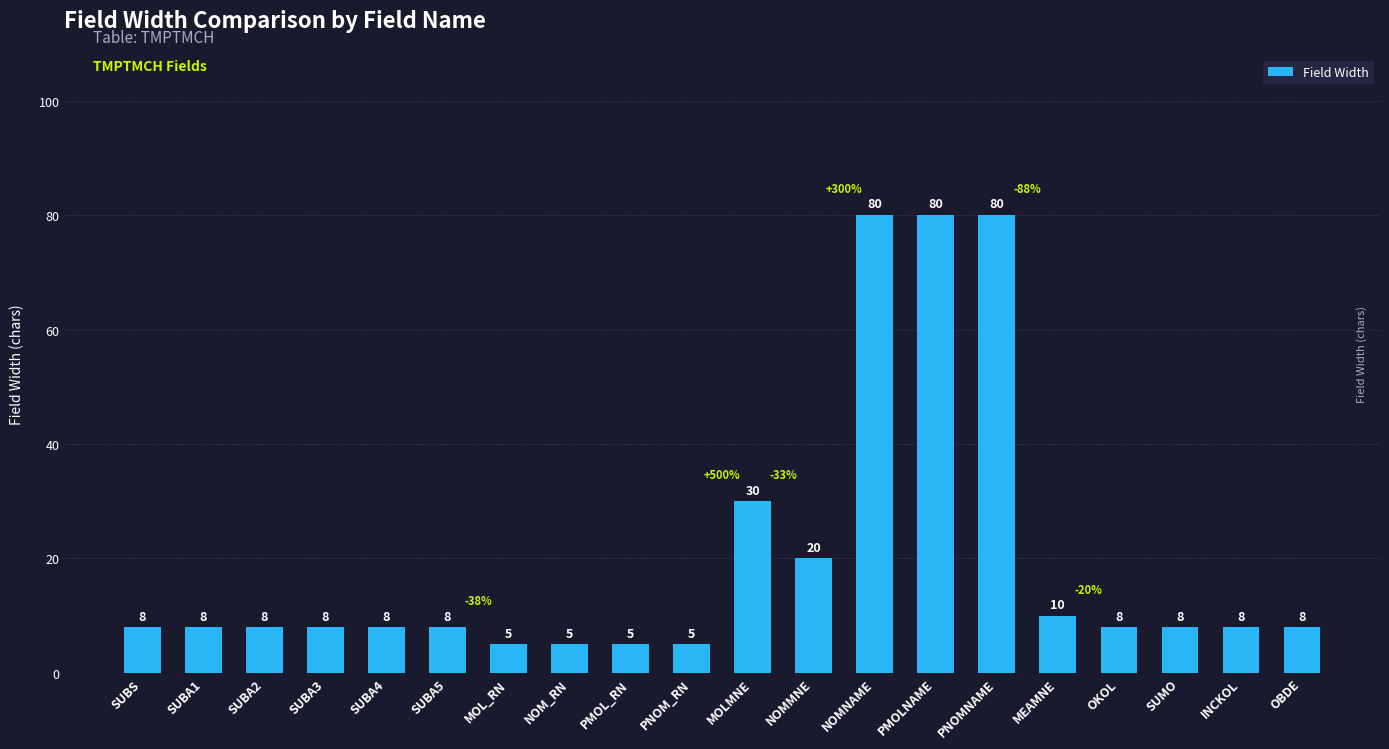

What is the sum of the values at NOMNAME and MOLMNE?

110